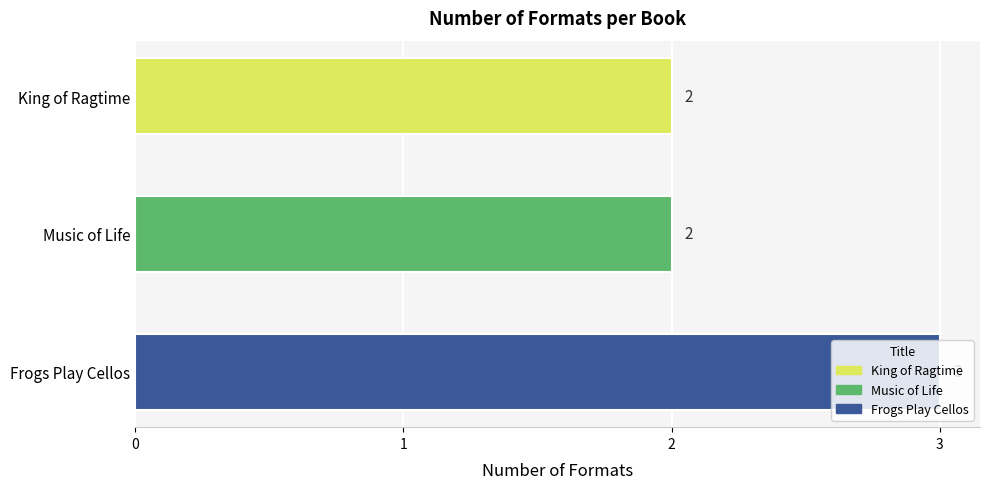

Which has a higher value, King of Ragtime or Frogs Play Cellos?

Frogs Play Cellos